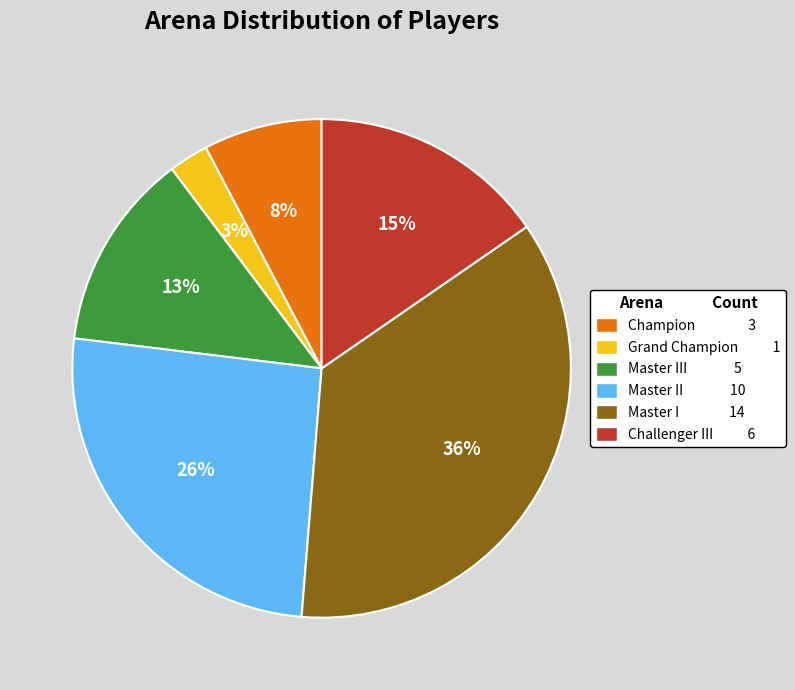

To the nearest percent, what is the difference between the largest and smallest slice percentages?

33%